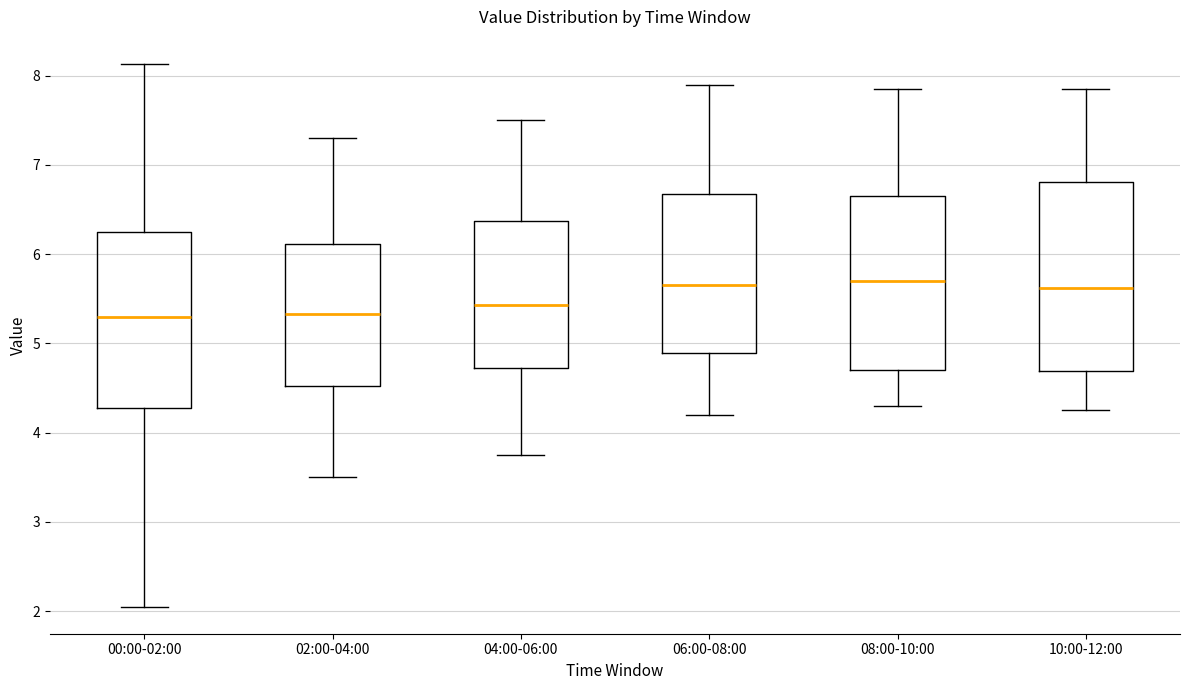

Reading left to right, read every box against the y-axis: the position of its median line, the range the box covers, and the ends of its whiskers. The values are not printed on the chart, so give them approximately, as read against the axis.

00:00-02:00: median 5.3, box 4.3 to 6.2, whiskers 2.1 to 8.1
02:00-04:00: median 5.3, box 4.5 to 6.1, whiskers 3.5 to 7.3
04:00-06:00: median 5.4, box 4.7 to 6.4, whiskers 3.8 to 7.5
06:00-08:00: median 5.7, box 4.9 to 6.7, whiskers 4.2 to 7.9
08:00-10:00: median 5.7, box 4.7 to 6.7, whiskers 4.3 to 7.9
10:00-12:00: median 5.6, box 4.7 to 6.8, whiskers 4.3 to 7.9